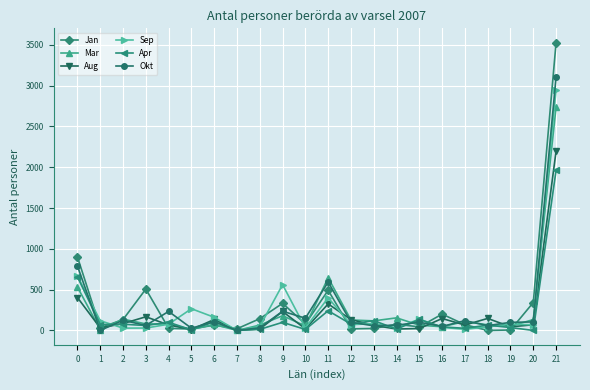

Is the value of Aug at 17 greater than the value of Apr at 21?

No